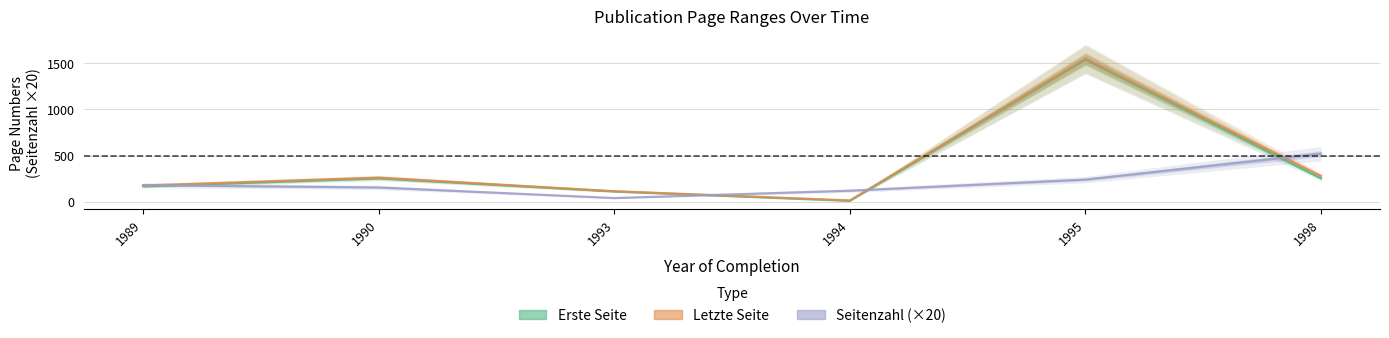

At which category does the chart reach its minimum across all series?

1994